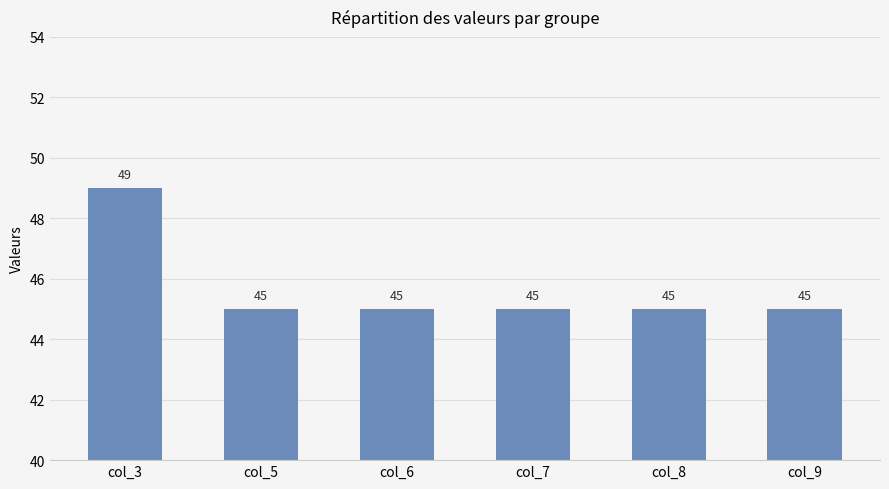

Is it true that the value at col_3 is 24?

False